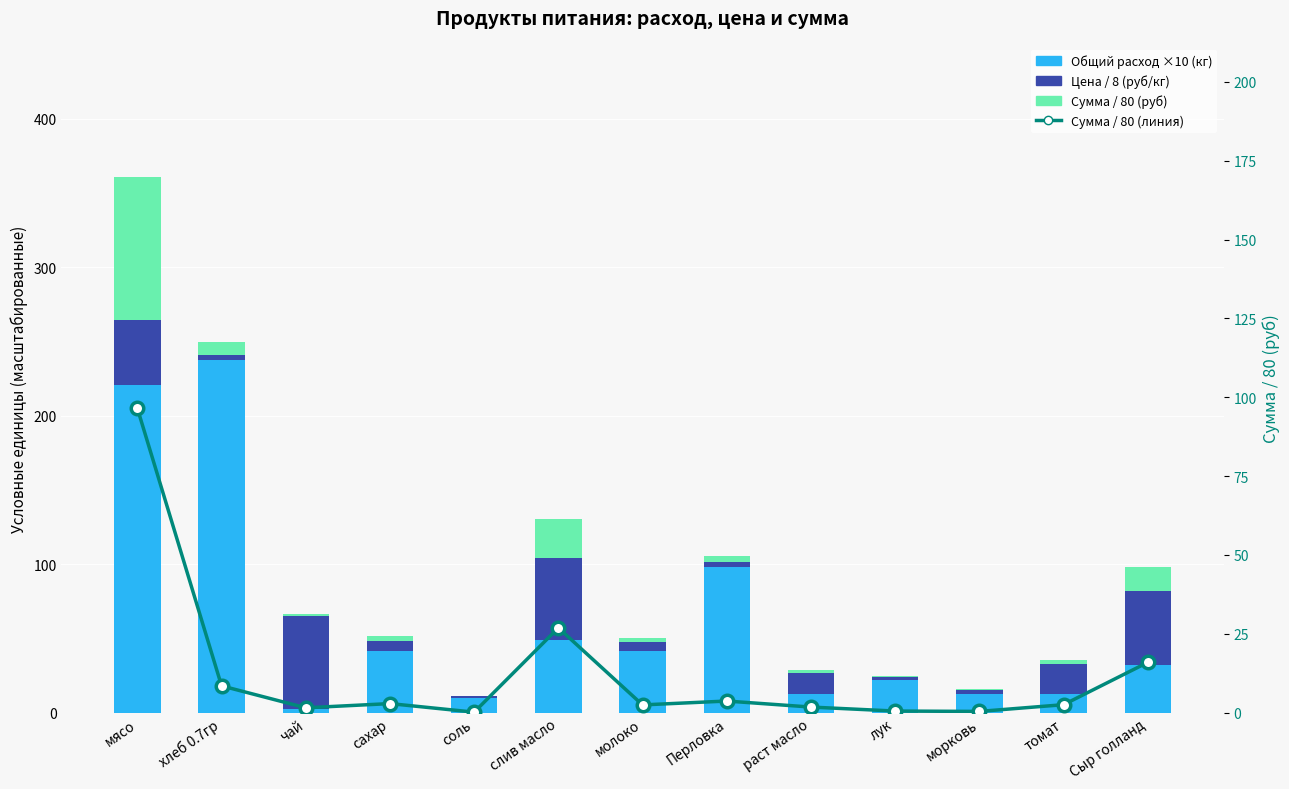

What is the difference between the second highest and second lowest values in the Общий расход ×10 (кг) series?

210.7